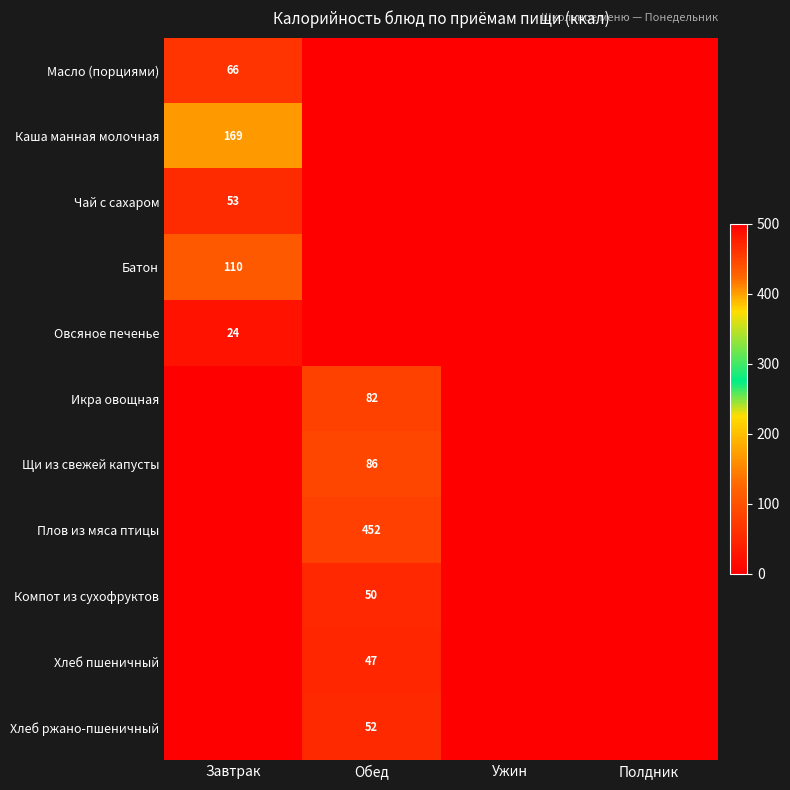

True or false: Масло (порциями) has a value of 107 at Завтрак.

False